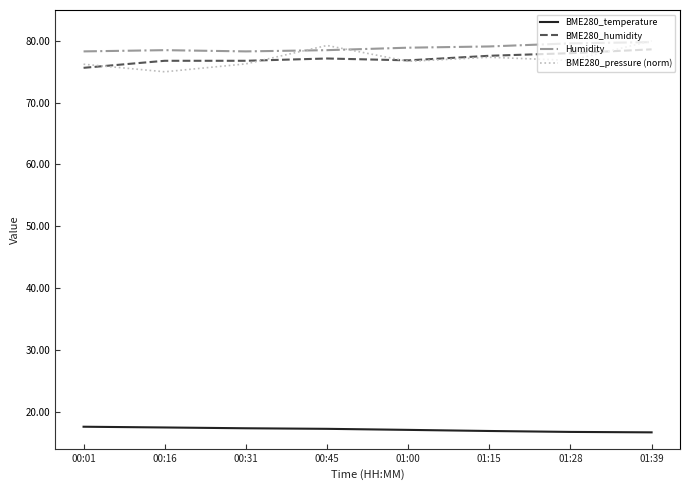

Does the chart display data point markers on the line(s)?

No